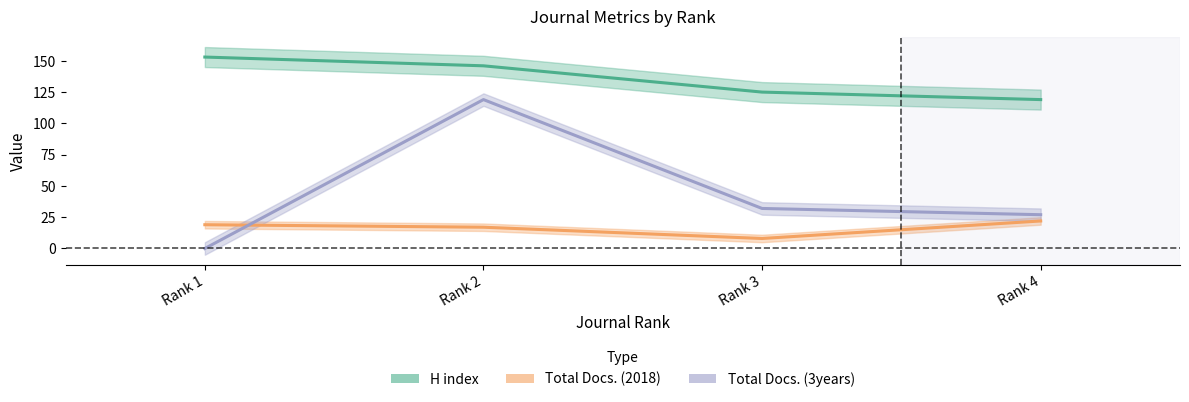

Which has a higher value, Rank 2 or Rank 1?

Rank 1